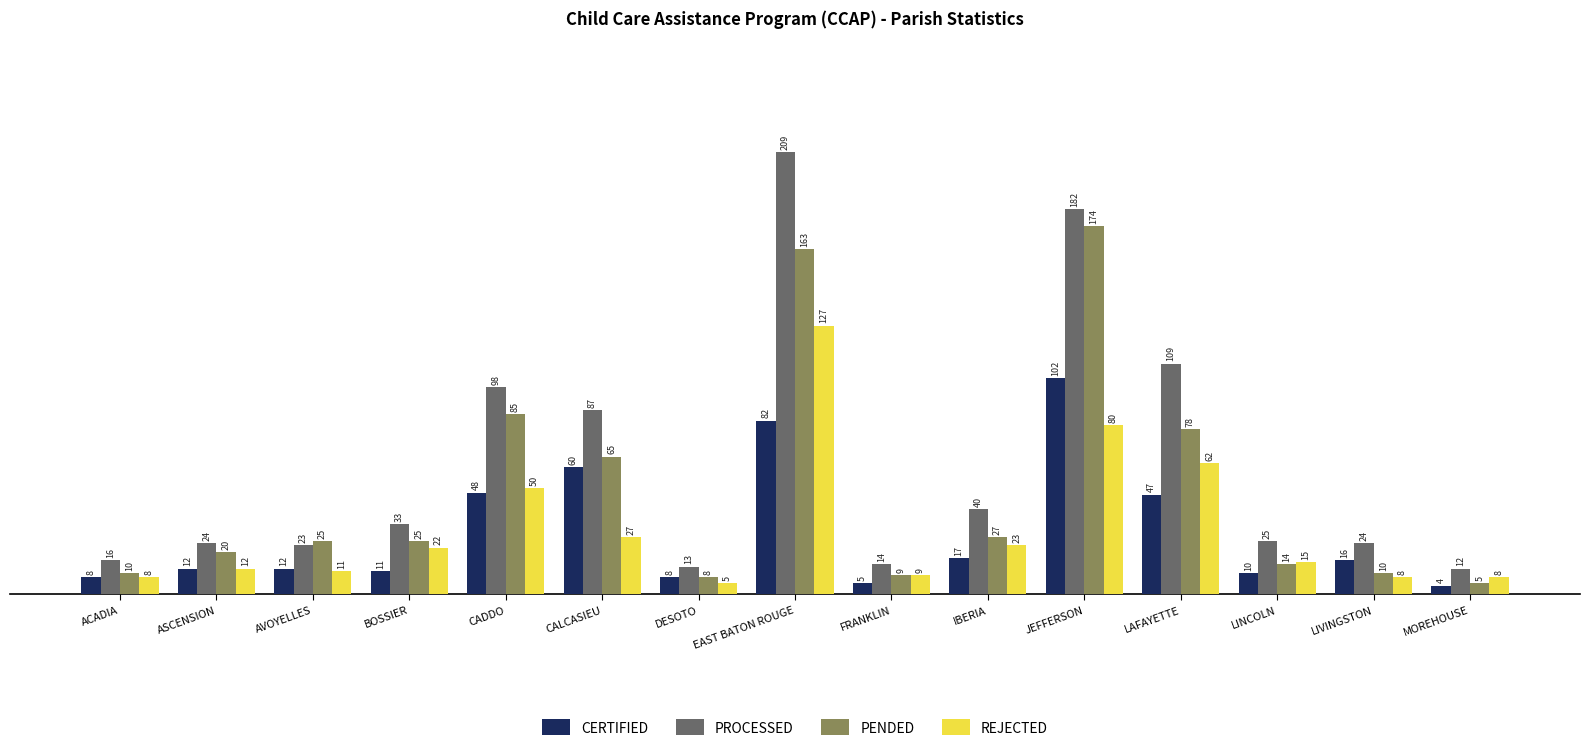

Rank the series by their maximum value, from lowest to highest.

CERTIFIED, REJECTED, PENDED, PROCESSED